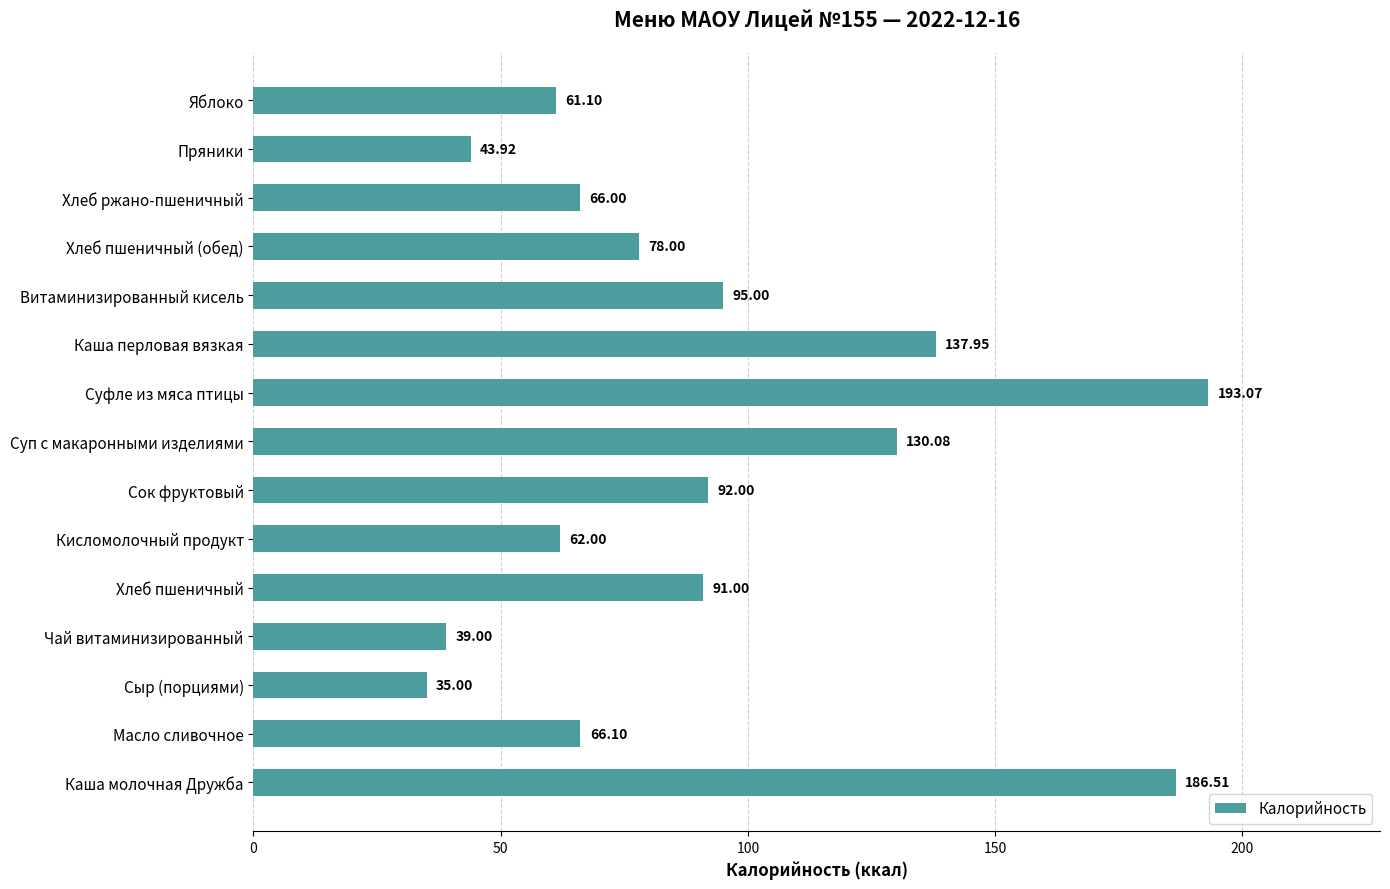

List the labels in order of value, smallest first.

Сыр (порциями), Чай витаминизированный, Пряники, Яблоко, Кисломолочный продукт, Хлеб ржано-пшеничный, Масло сливочное, Хлеб пшеничный (обед), Хлеб пшеничный, Сок фруктовый, Витаминизированный кисель, Суп с макаронными изделиями, Каша перловая вязкая, Каша молочная Дружба, Суфле из мяса птицы